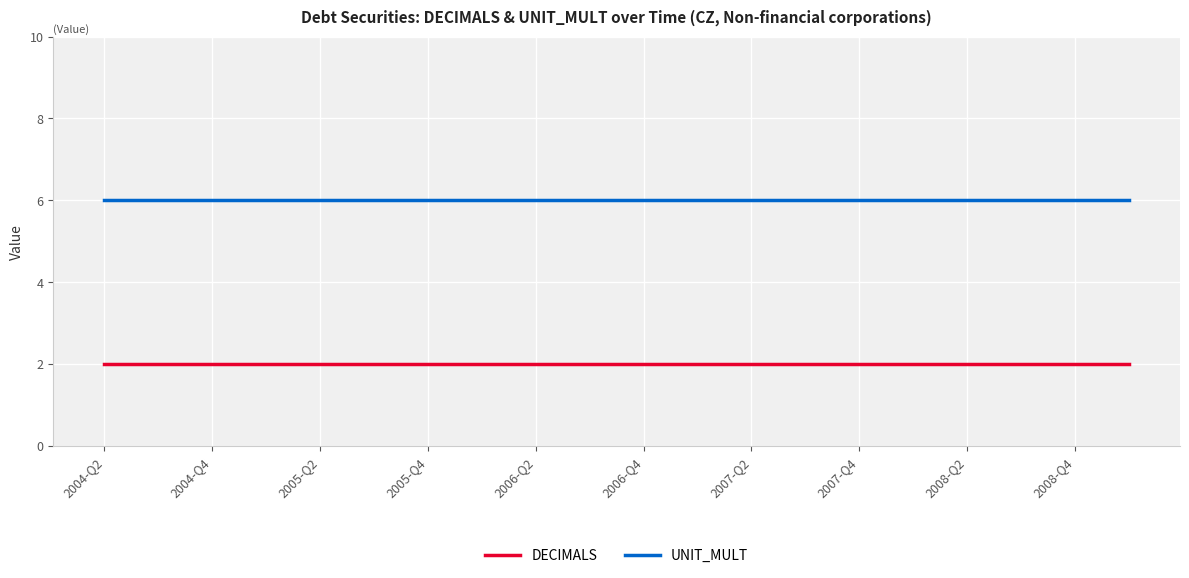

What is the maximum value shown in the chart?

6